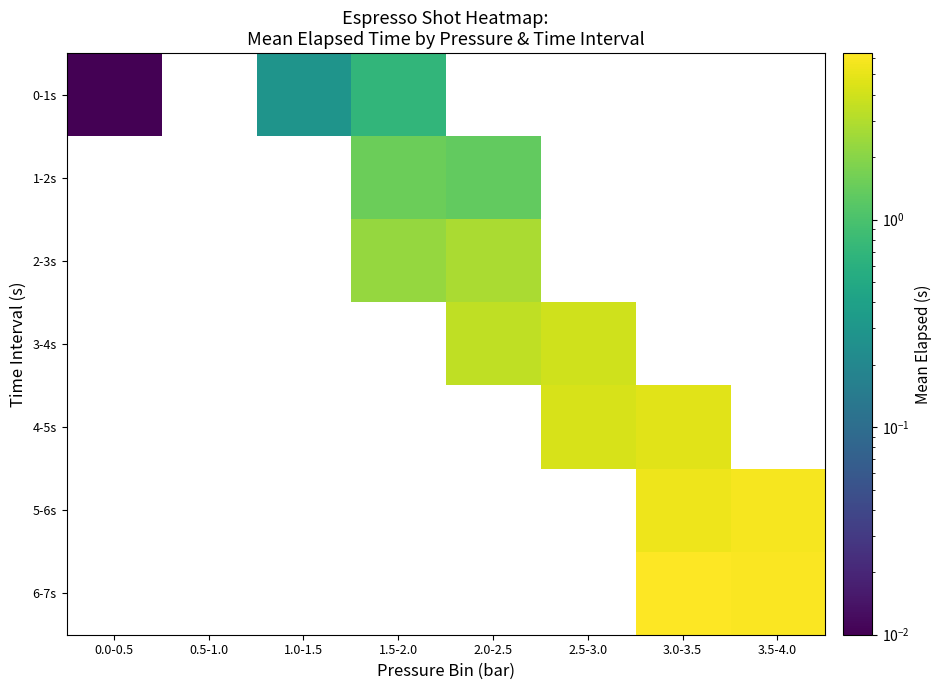

Between 1.5-2.0 and 0.0-0.5, which is larger?

1.5-2.0